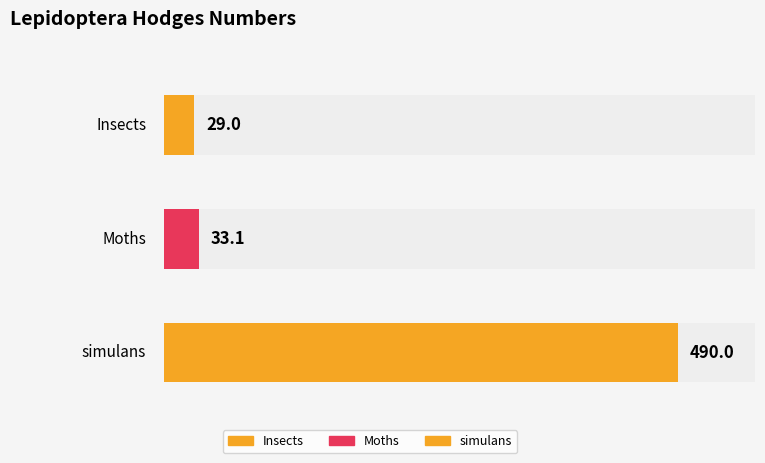

The value at Moths is 33.1. True or false?

True